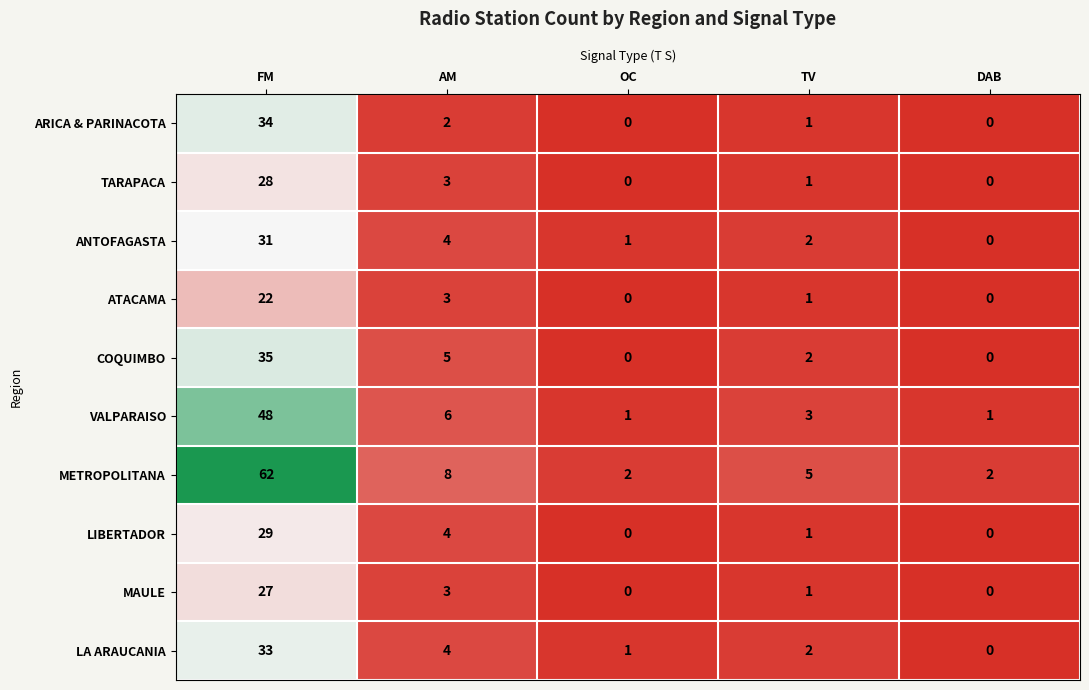

At which category is the sum across all series the highest?

FM